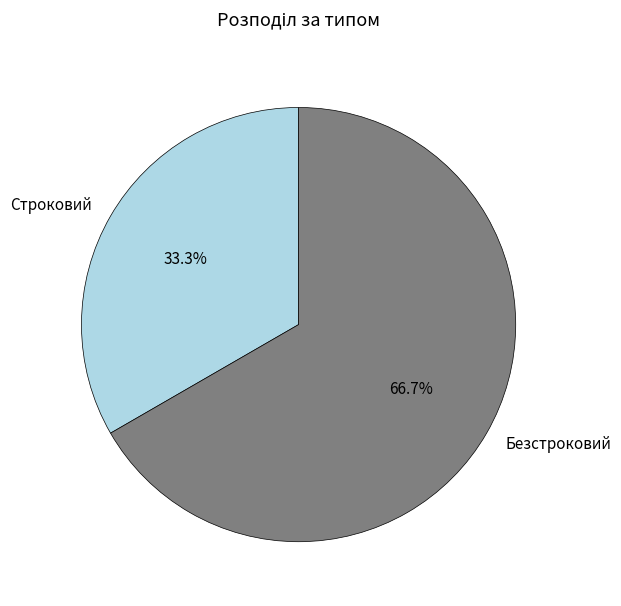

True or false: Строковий accounts for 33% of the total.

True